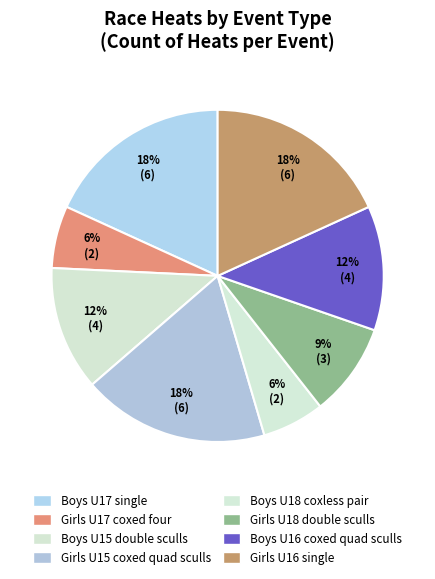

Count the number of slices in the pie.

8